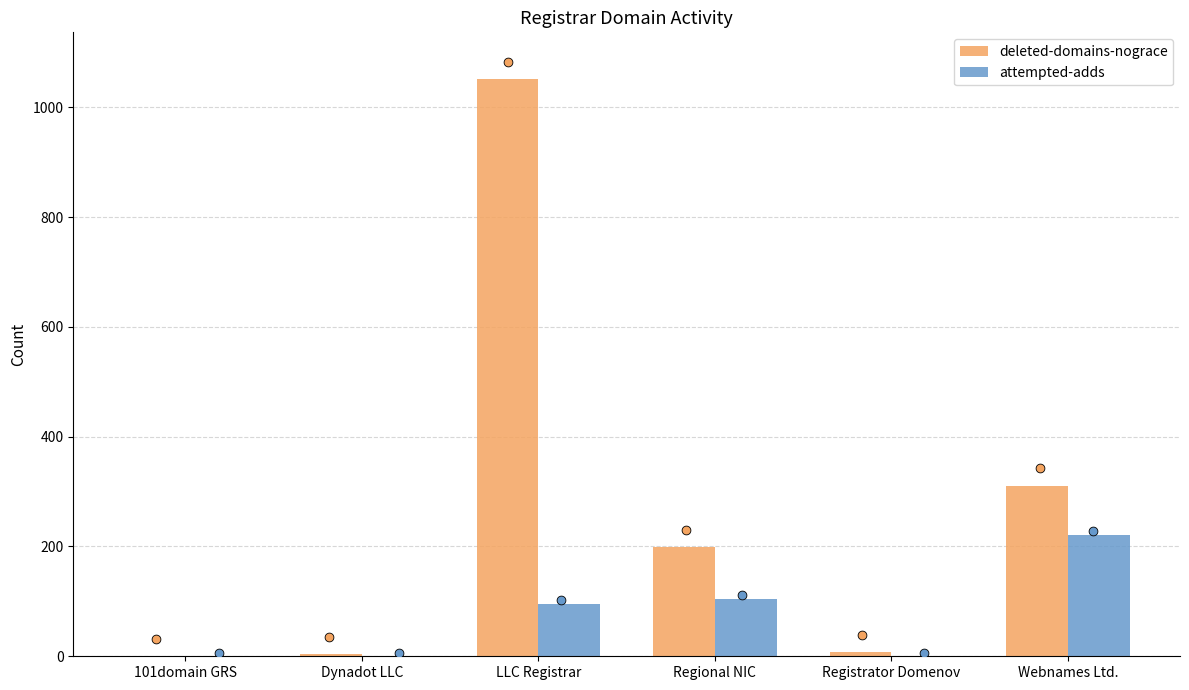

At how many categories does at least one series exceed 795?

1